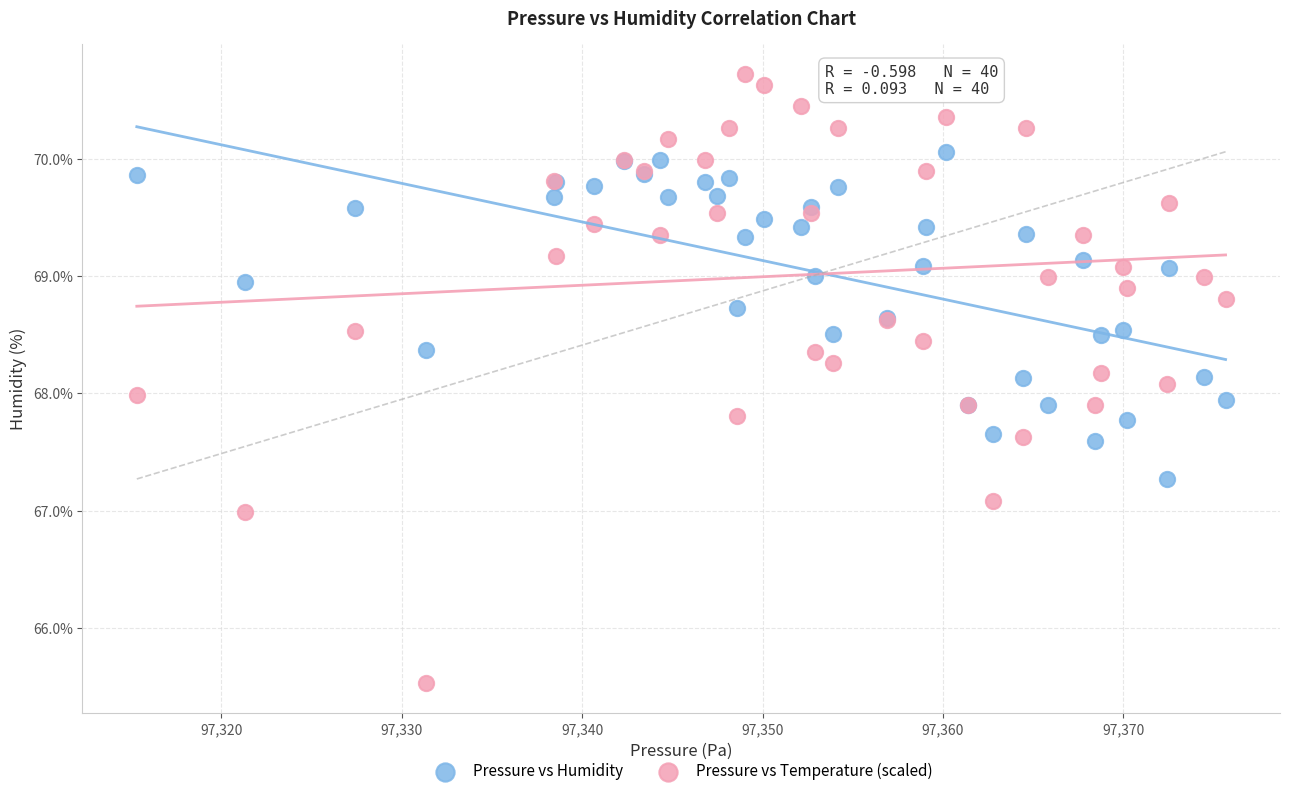

Which series reaches the maximum Y coordinate?

Pressure vs Temperature (scaled)